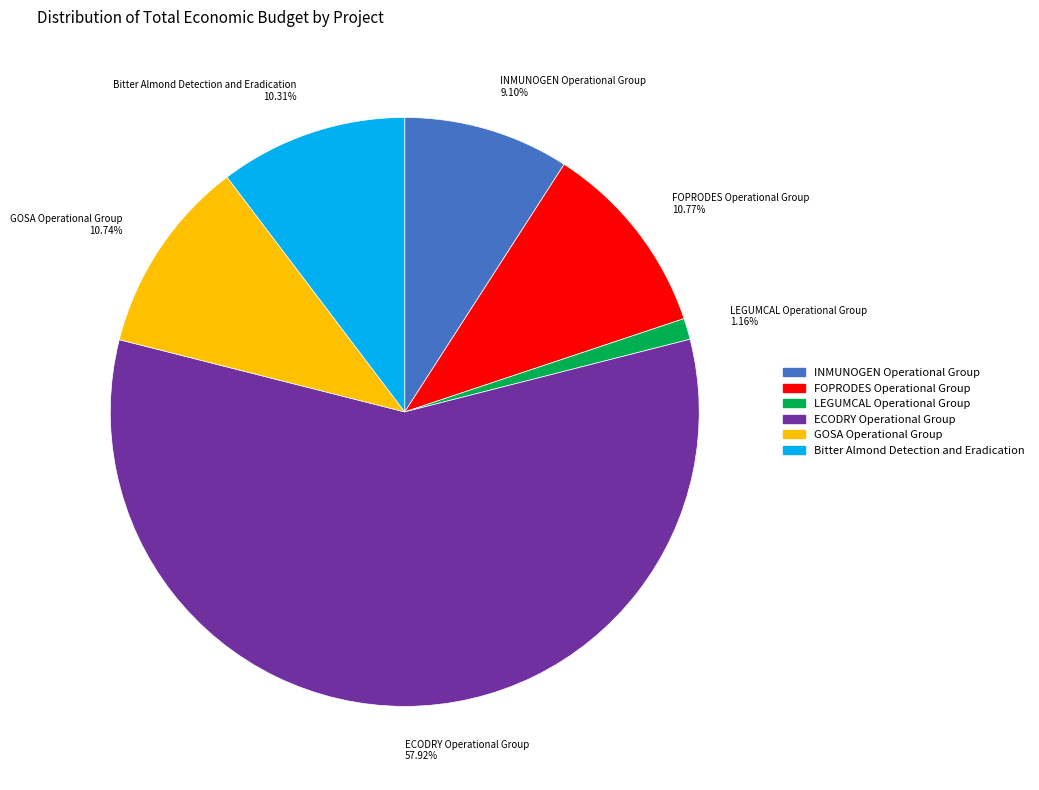

To the nearest percent, what is the difference between the FOPRODES Operational Group and LEGUMCAL Operational Group slice percentages?

10%